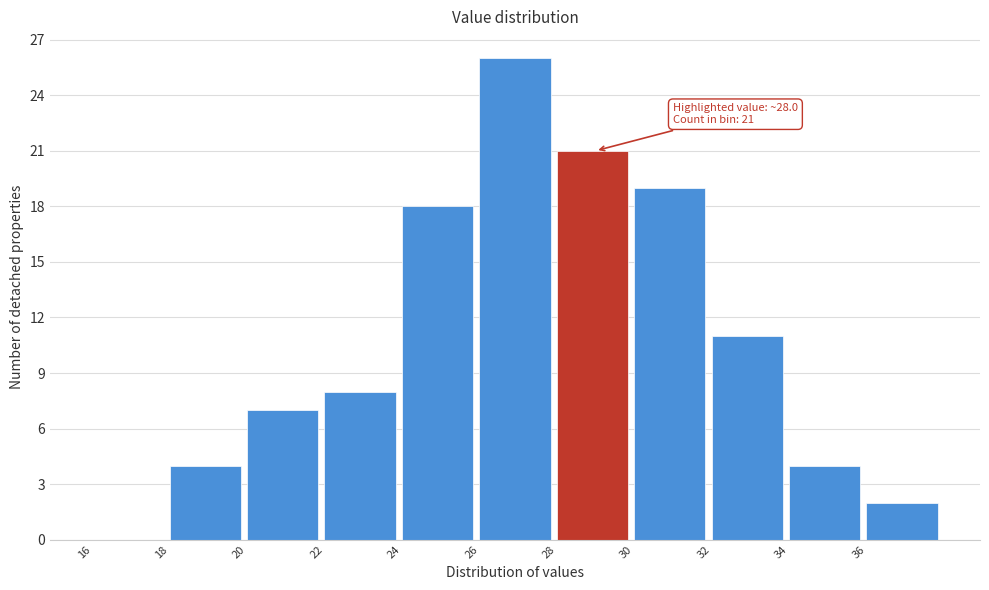

Over which range of the x-axis is the bar tallest?

26 to 28